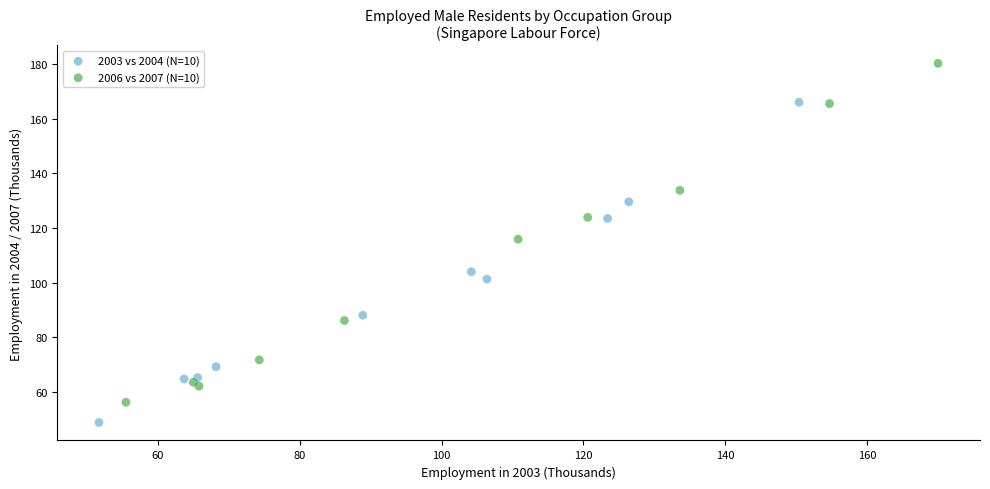

Which series contains the highest Y value?

2006 vs 2007 (N=10)